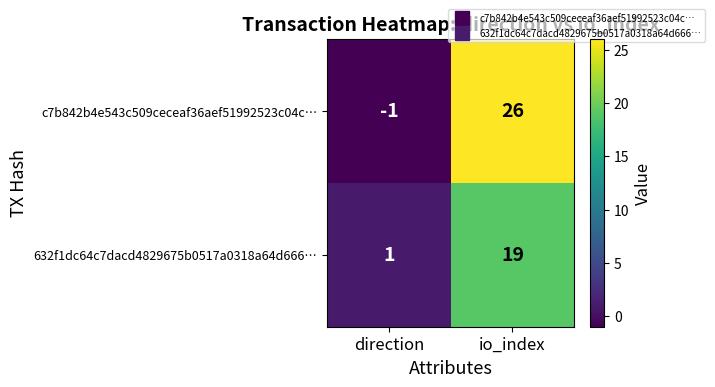

Which series has the largest range (max minus min)?

c7b842b4e543c509ceceaf36aef51992523c04c…